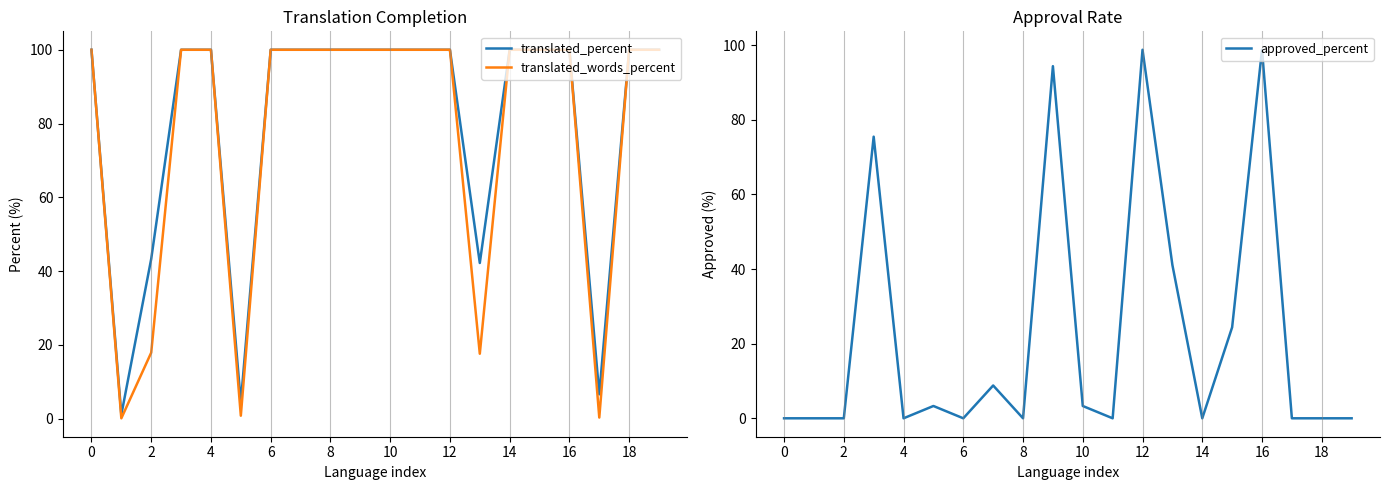

Is the value of translated_words_percent at 11 greater than the value of approved_percent at 8?

Yes